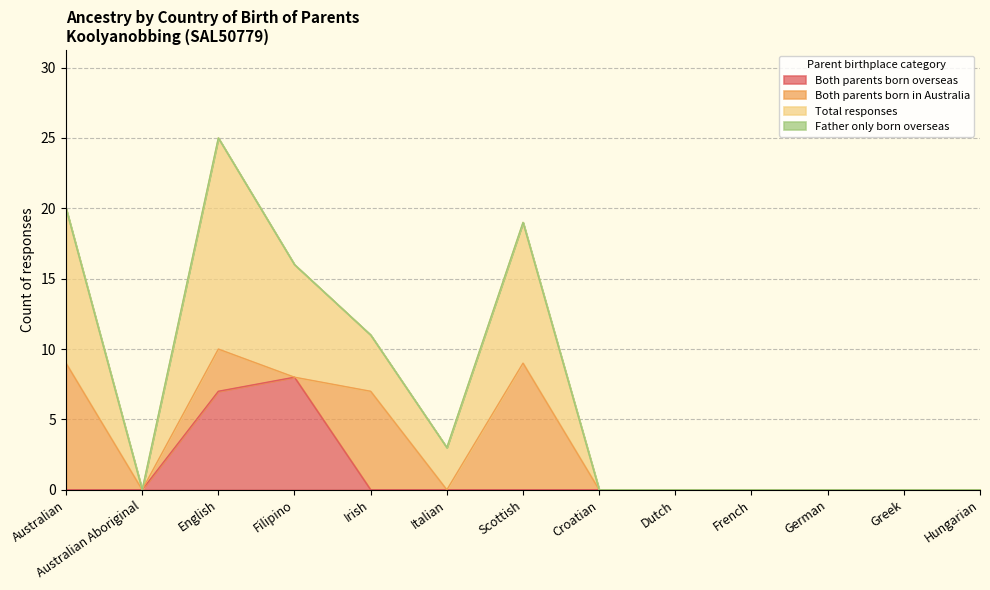

Does the chart display data point markers on the line(s)?

No